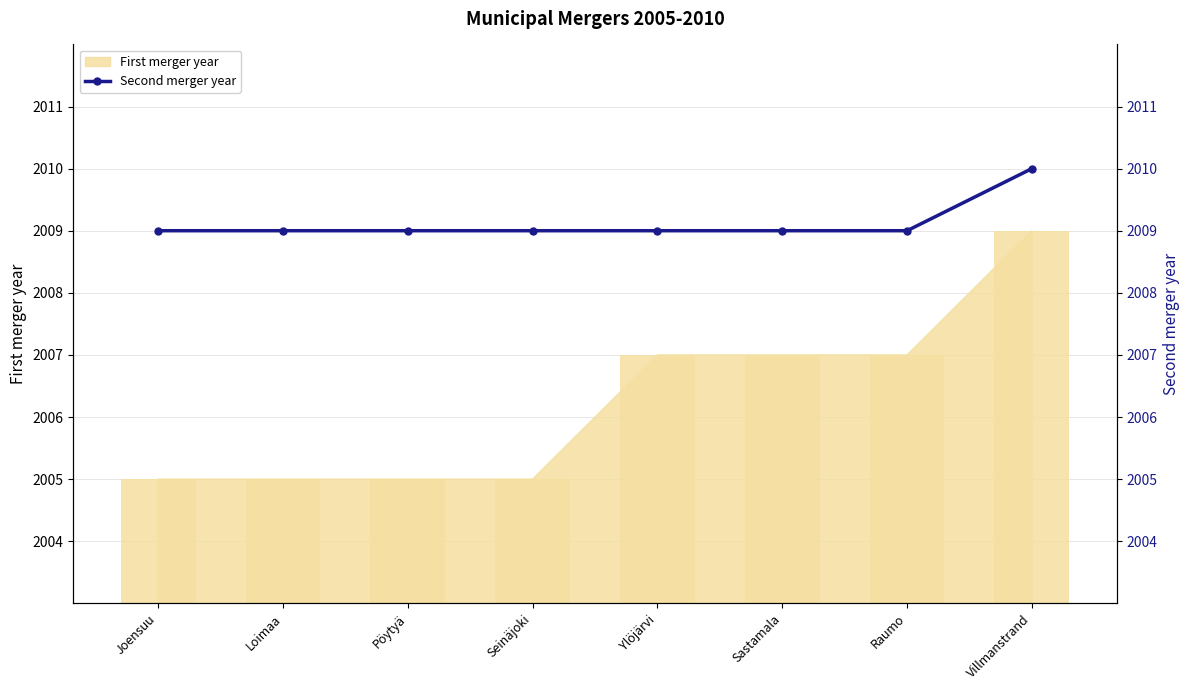

True or false: the data shows 532 at Joensuu.

False